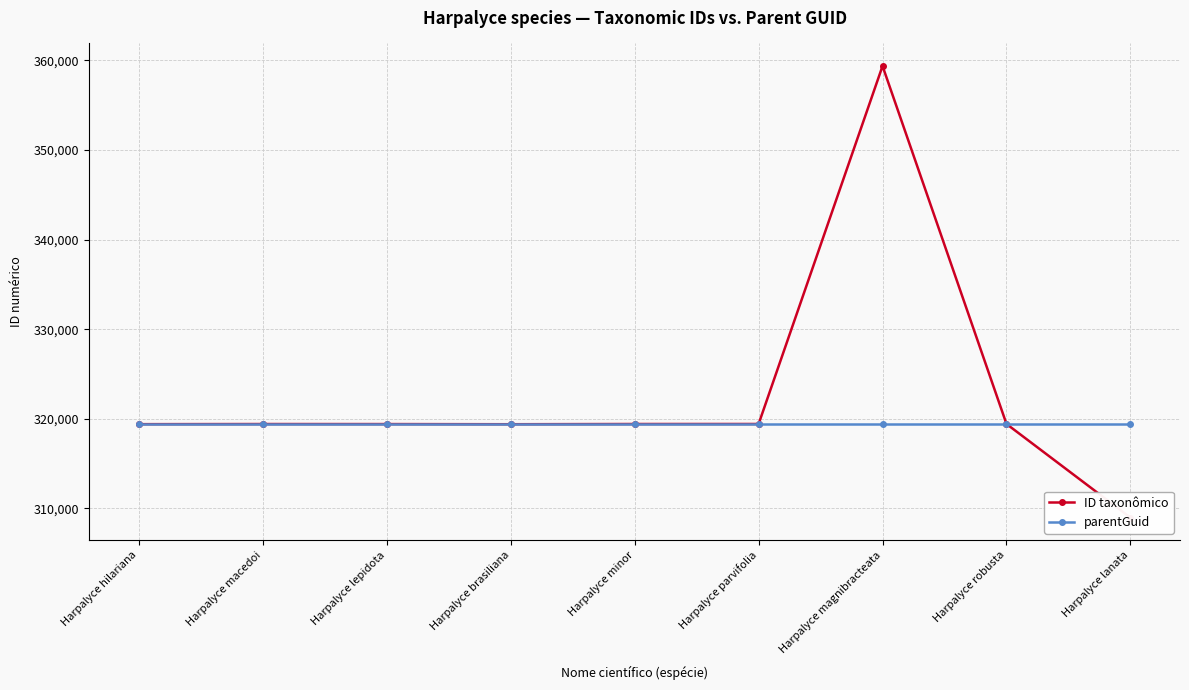

What is the approximate value of parentGuid at Harpalyce magnibracteata?

319394